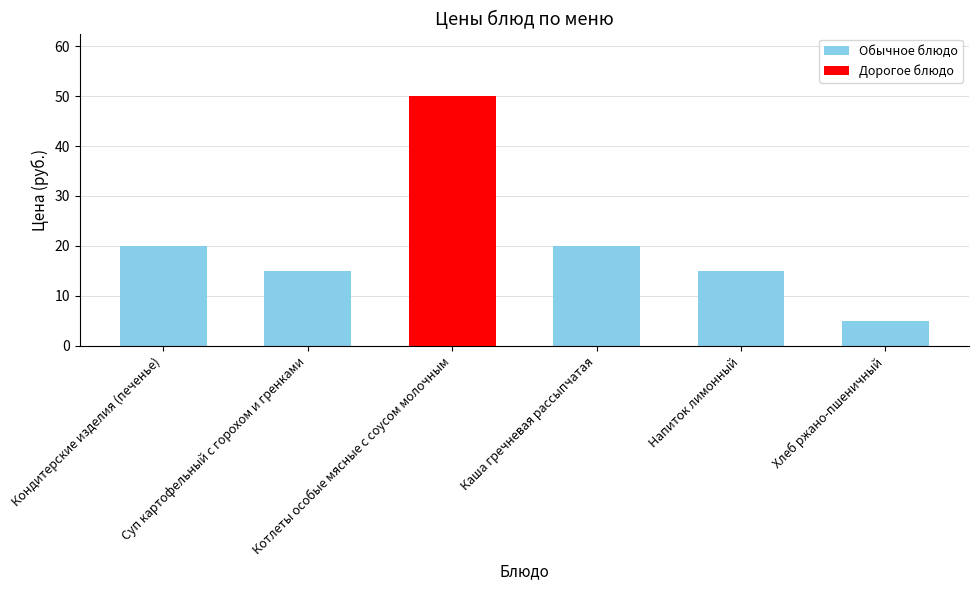

How many values are between 15 and 20?

4